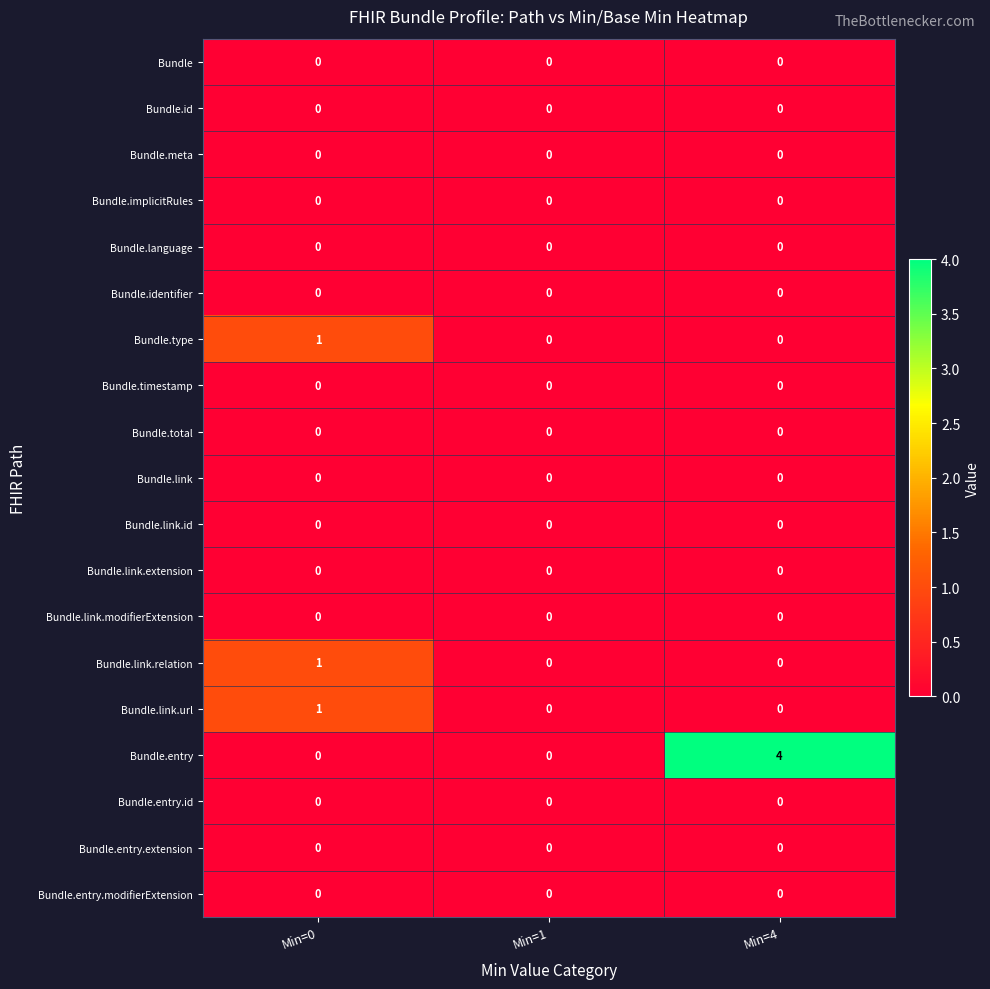

How many distinct data groups are displayed?

19